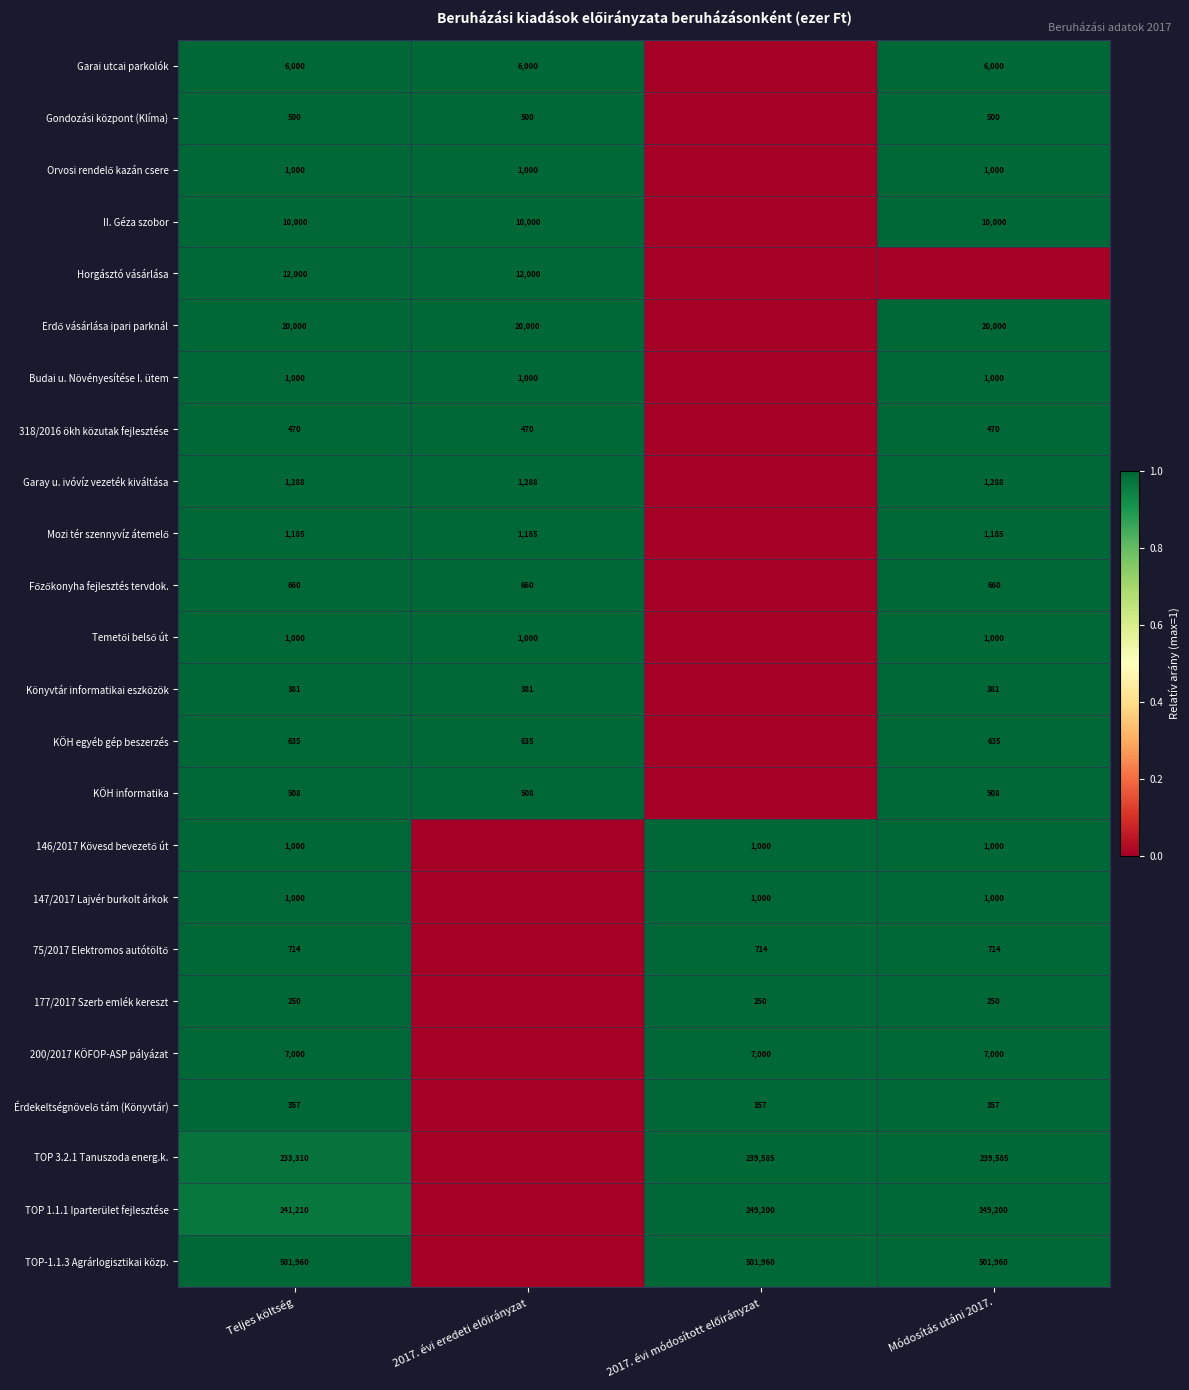

At which label is KÖH egyéb gép beszerzés closest to 0?

2017. évi módosított előirányzat